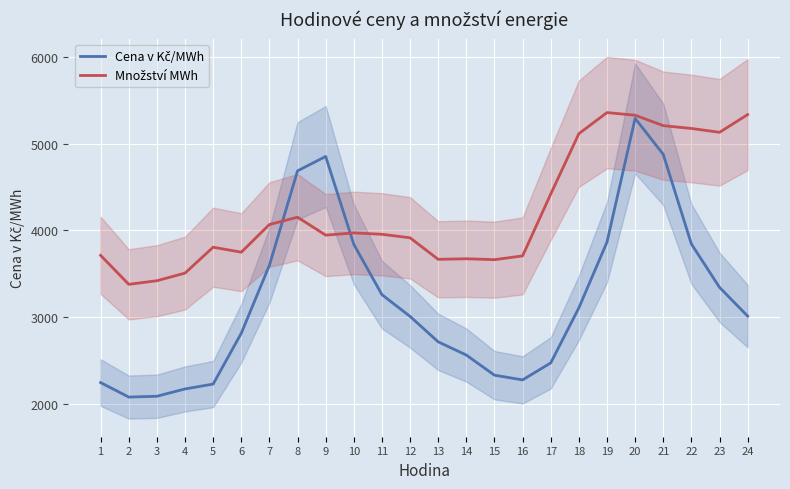

At which label is Množství MWh closest to 4366?

17